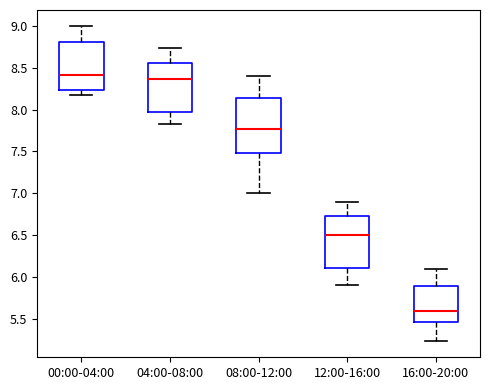

Reading left to right, transcribe this box plot: for each box, give where its median line is, the range the box spans, and where its two whiskers end, as read against the y-axis. The values are not printed on the chart, so give them approximately, as read against the axis.

00:00-04:00: median 8.40, box 8.25 to 8.80, whiskers 8.15 to 9.00
04:00-08:00: median 8.35, box 8.00 to 8.55, whiskers 7.85 to 8.75
08:00-12:00: median 7.75, box 7.50 to 8.15, whiskers 7.00 to 8.40
12:00-16:00: median 6.50, box 6.10 to 6.75, whiskers 5.90 to 6.90
16:00-20:00: median 5.60, box 5.45 to 5.90, whiskers 5.25 to 6.10